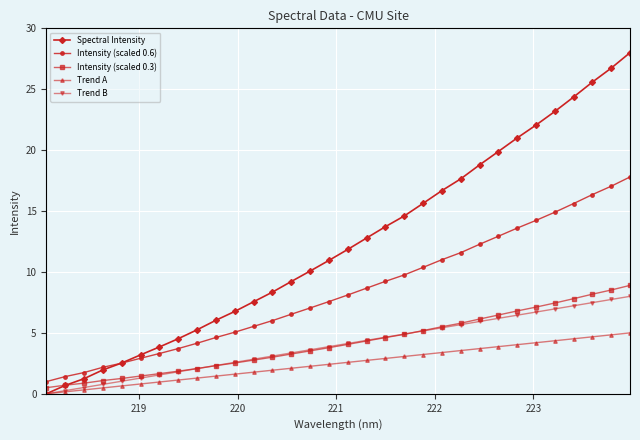

What is the highest value of the Intensity (scaled 0.6) series?

17.8